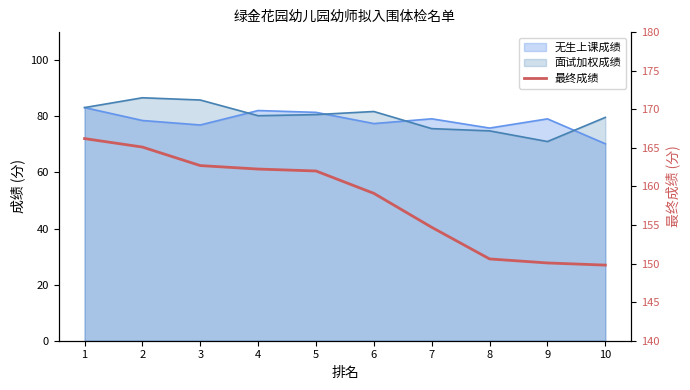

The value at 2 is 165.1. True or false?

True